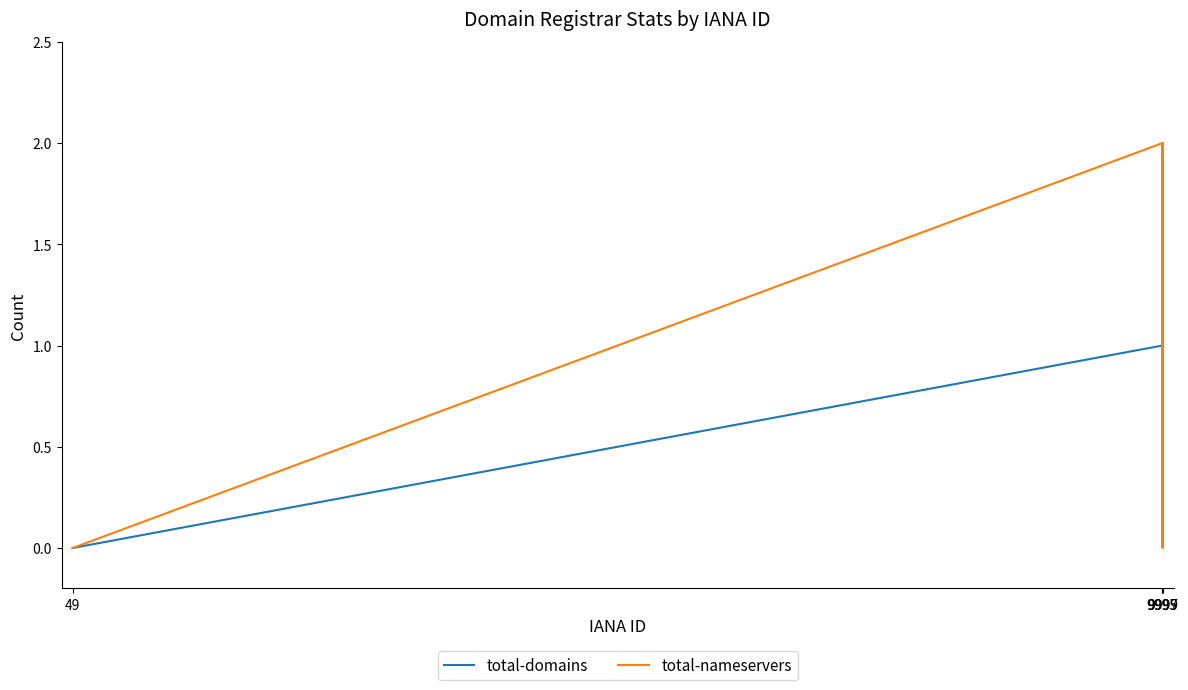

Count the number of categories in the chart.

4